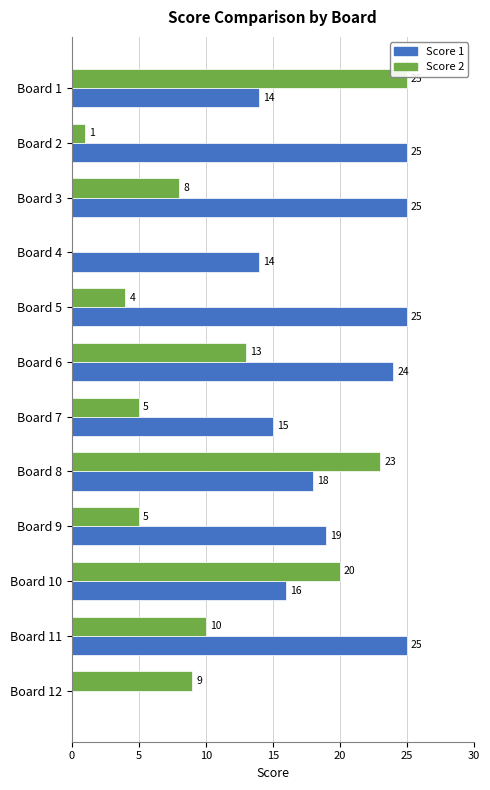

The Score 2 series shows 20 at Board 10. True or false?

True